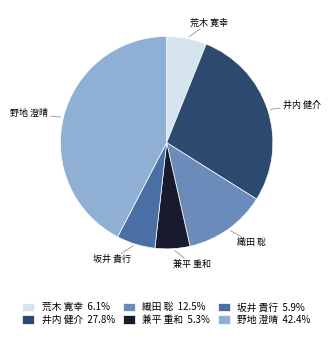

Which slice is the smallest?

兼平 重和